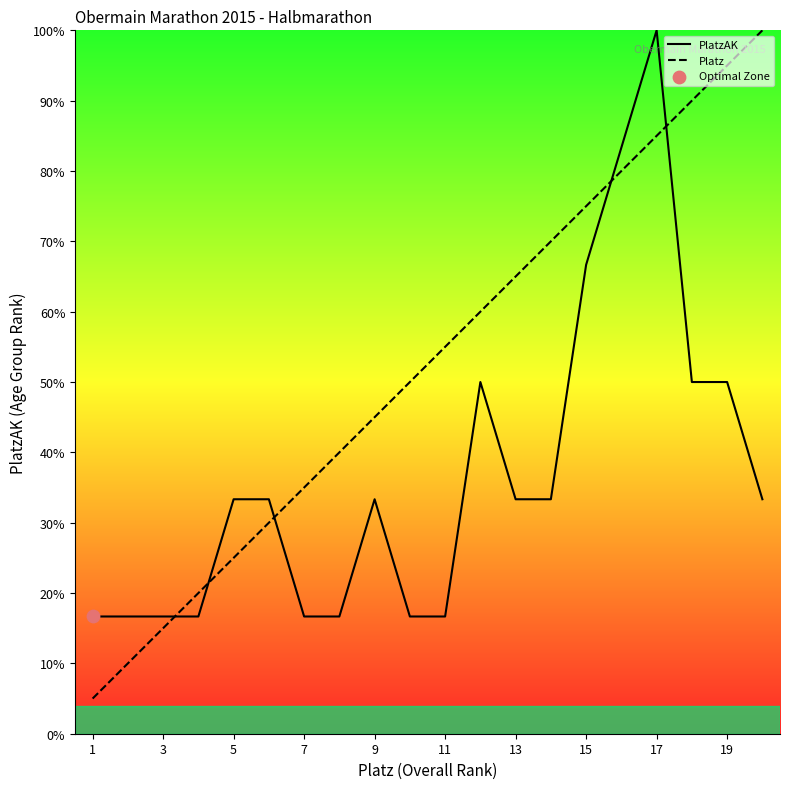

At which category is the sum across all series the highest?

17